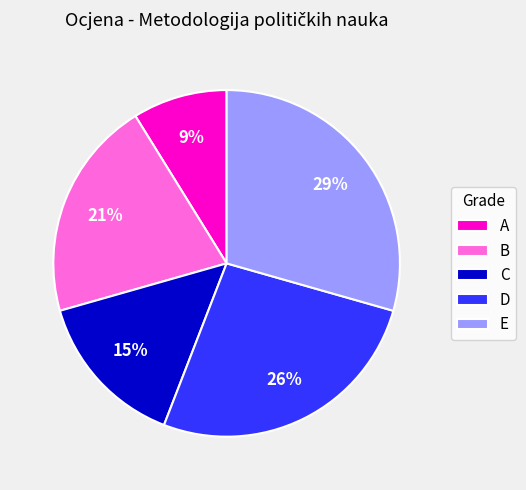

True or false: D accounts for 26% of the total.

True